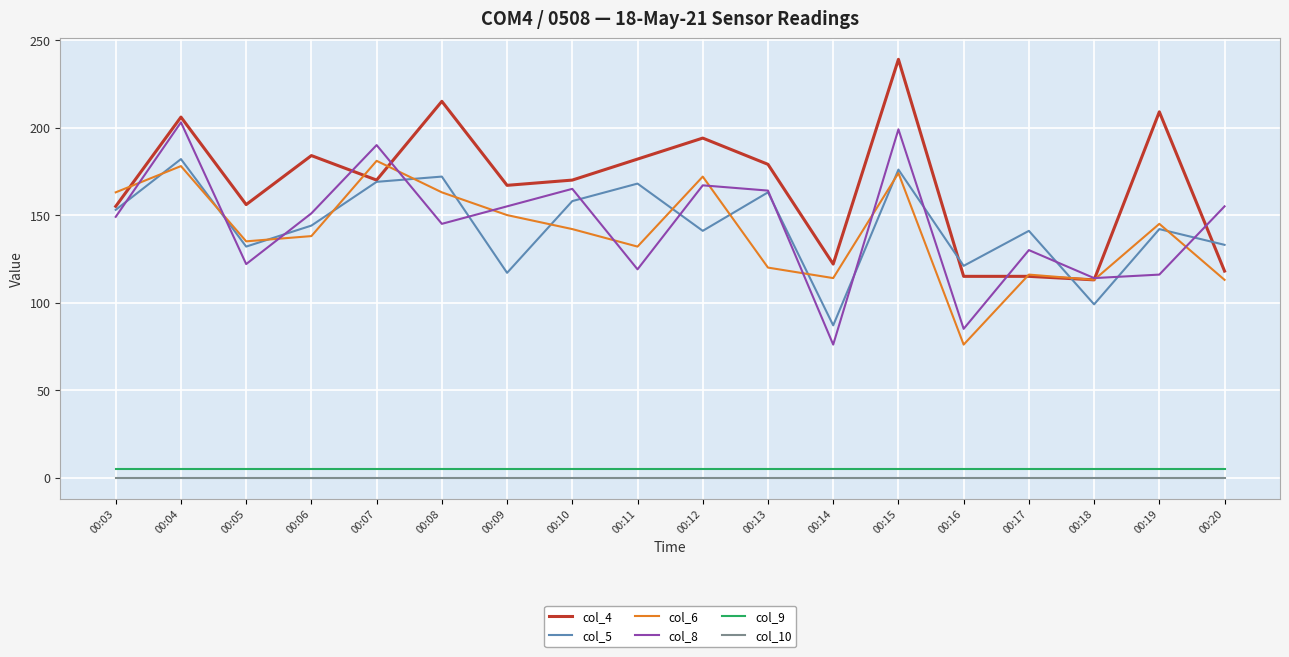

True or false: col_9 and col_6 cross at least once.

False